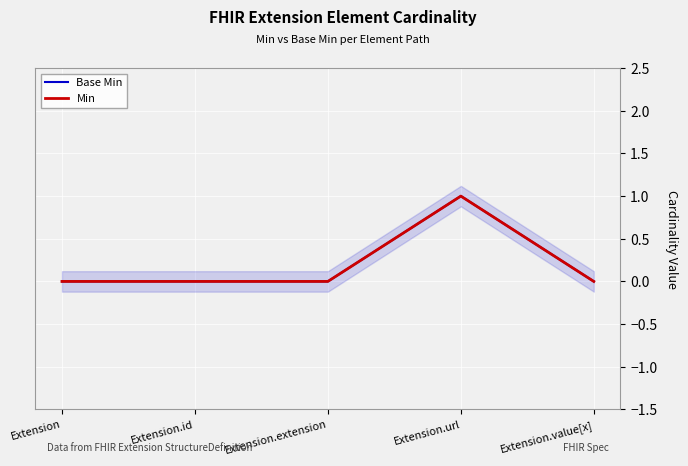

The Min series shows 0 at Extension. True or false?

True